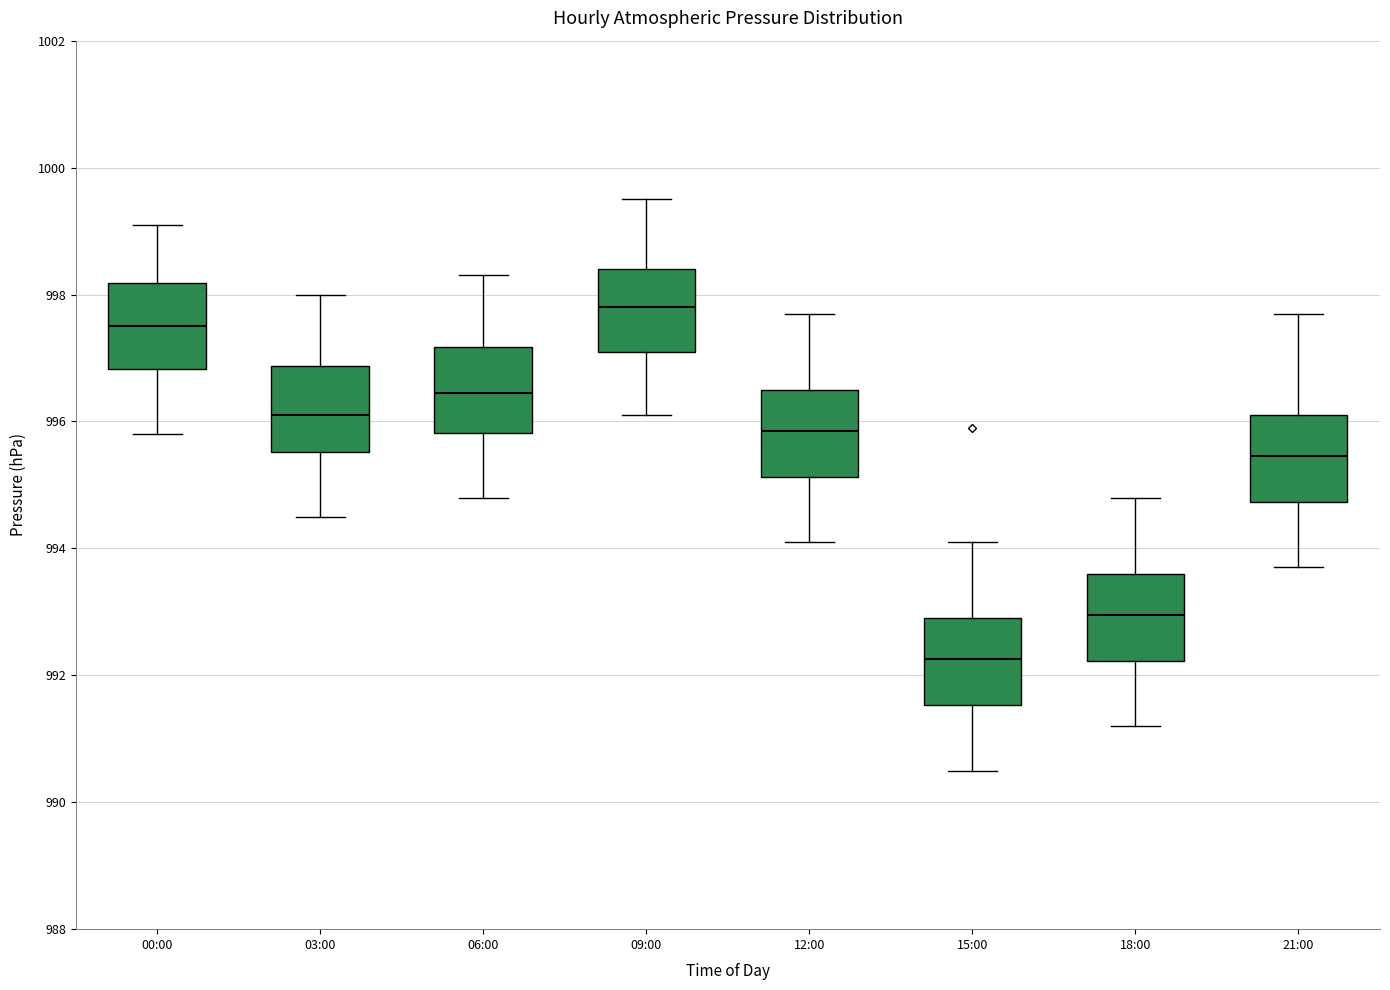

Which box has the highest median line?

09:00